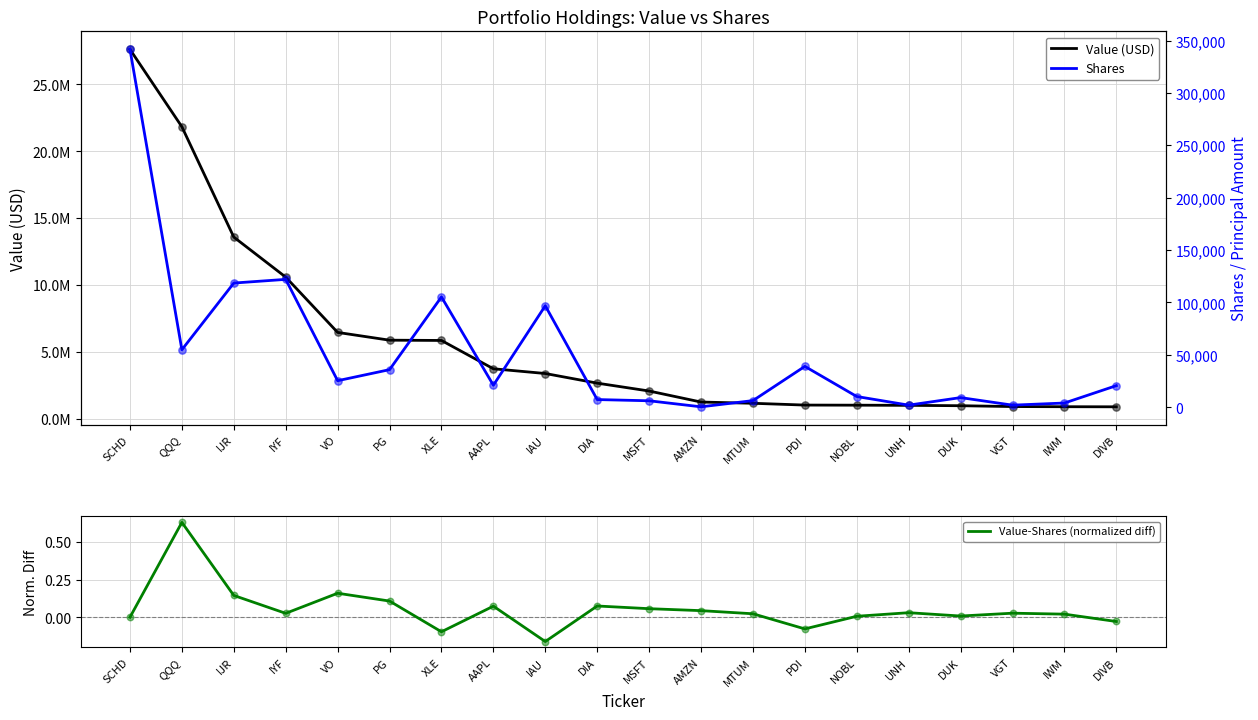

At which category is the sum across all series the highest?

SCHD